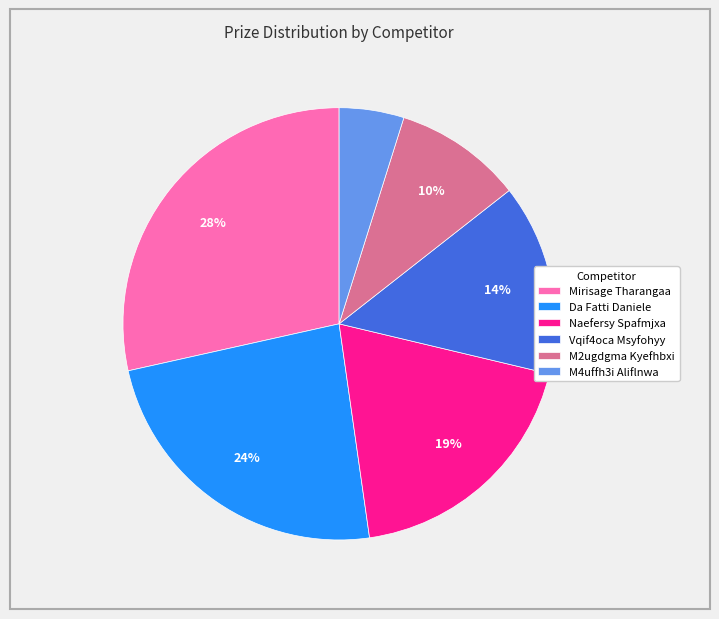

Which slice is the smallest?

M4uffh3i Aliflnwa